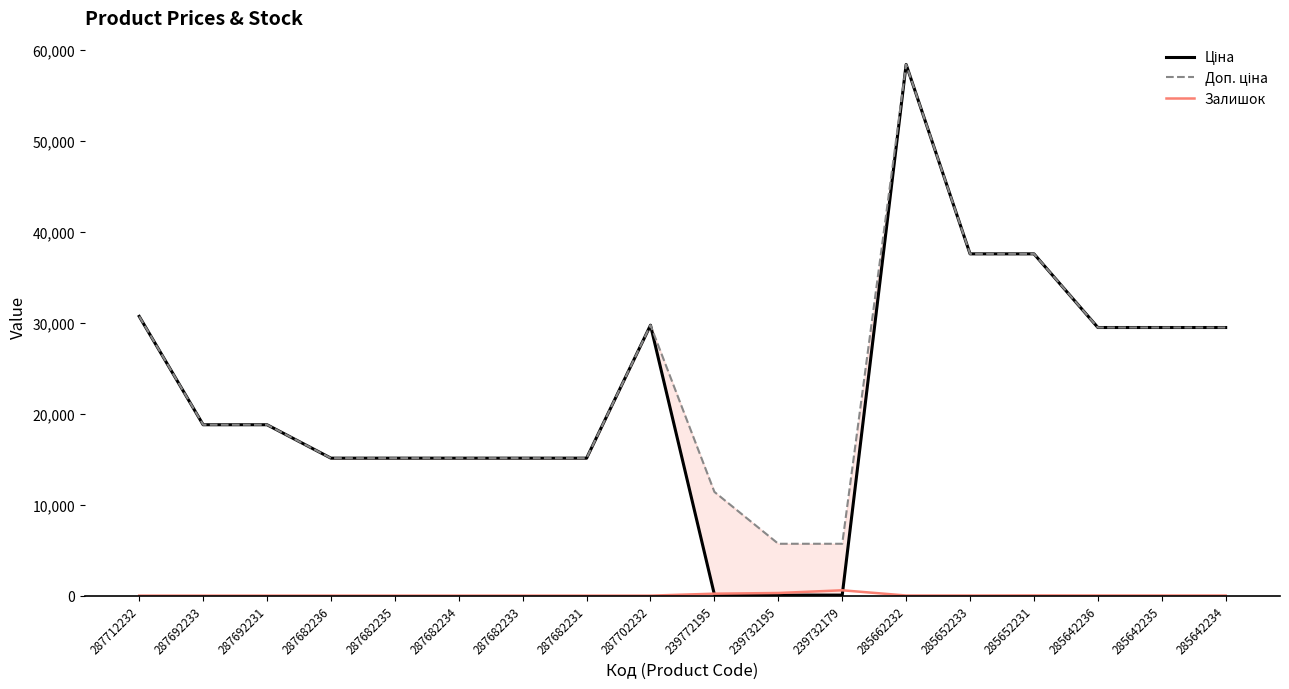

Count the number of categories in the chart.

18